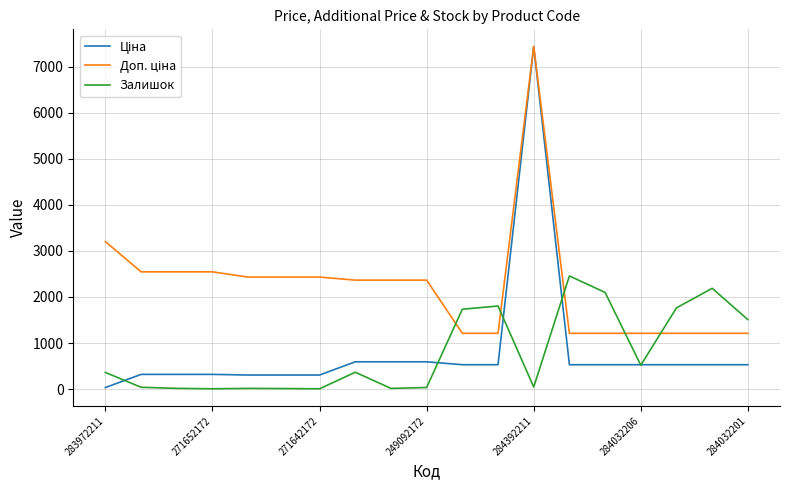

What is the greatest value displayed?

7444.6